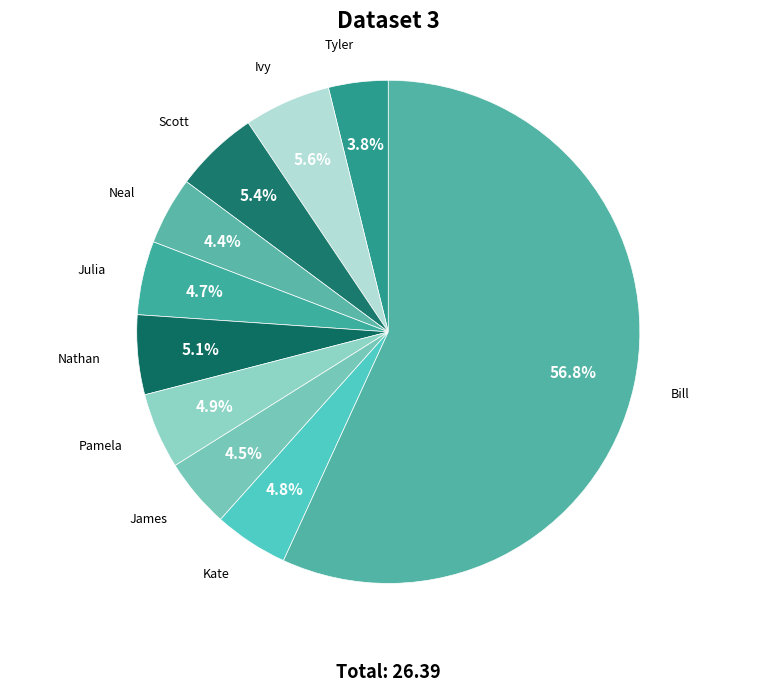

The Scott slice represents 5% of the pie. True or false?

True